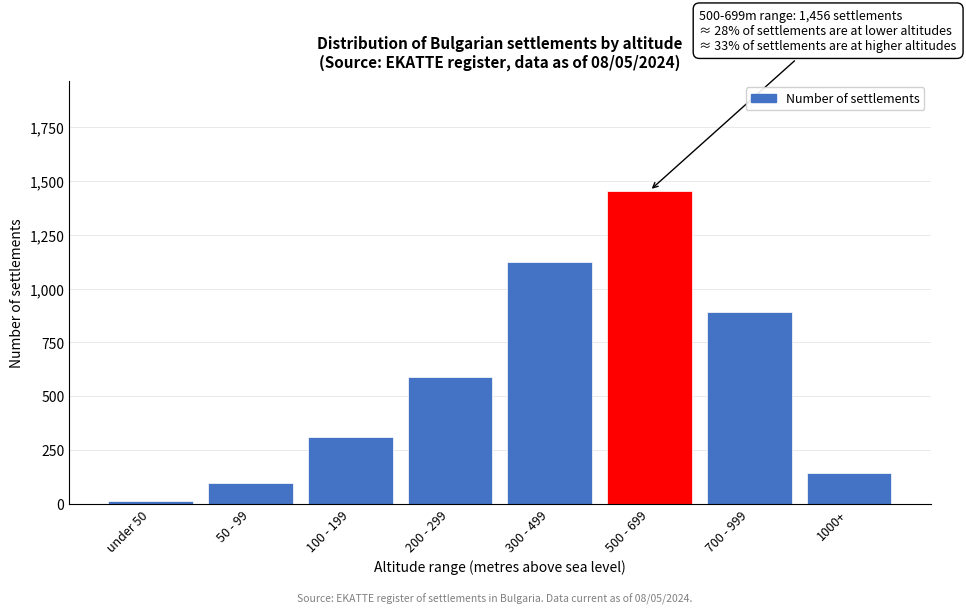

Reading right to left, list all the values displayed in this chart.

1000+=143	700 - 999=892	500 - 699=1456	300 - 499=1124	200 - 299=587	100 - 199=312	50 - 99=98	under 50=12